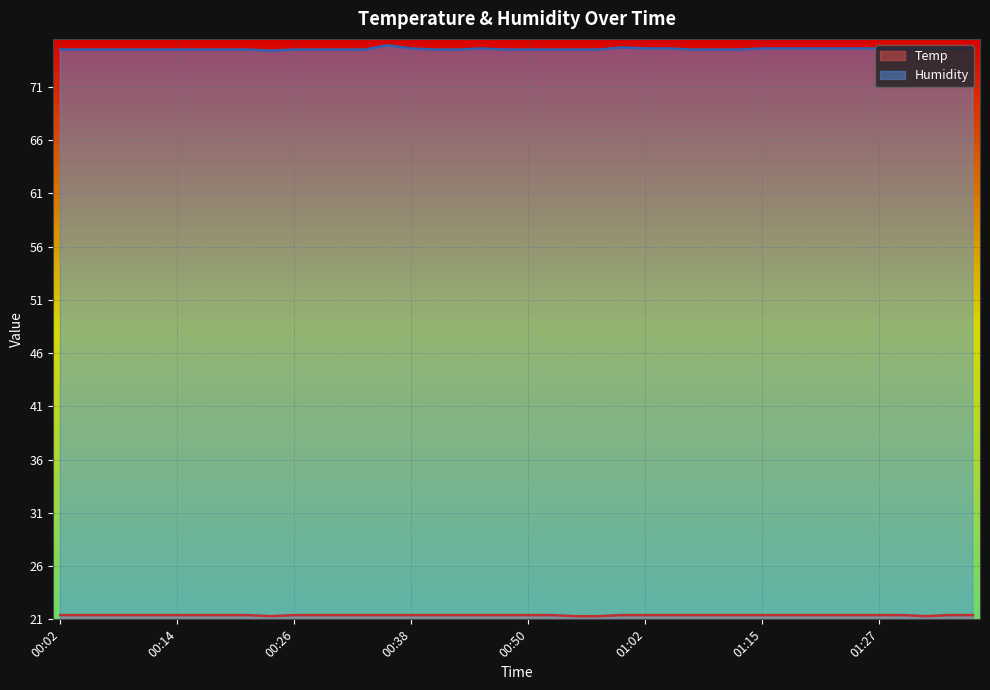

How many Humidity values are between 74 and 75?

40